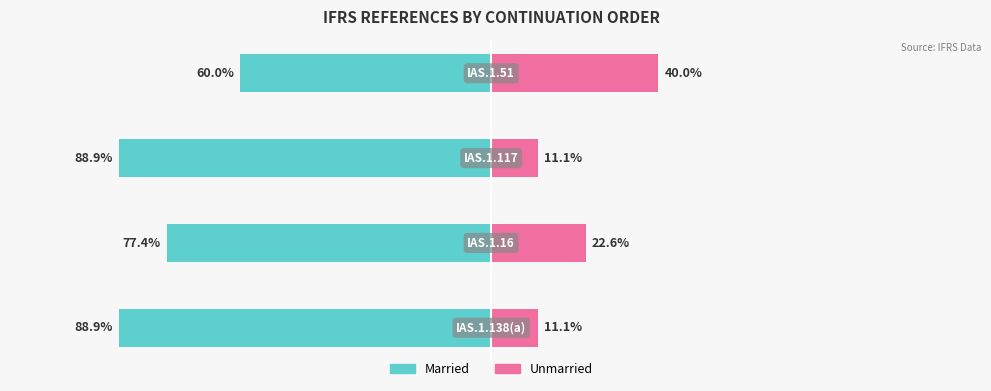

Reading left to right, extract all data points from this chart.

Married: −150=-88.9	−100=-77.4	−50=-88.9	0=-60.0
Unmarried: −150=11.1	−100=22.6	−50=11.1	0=40.0